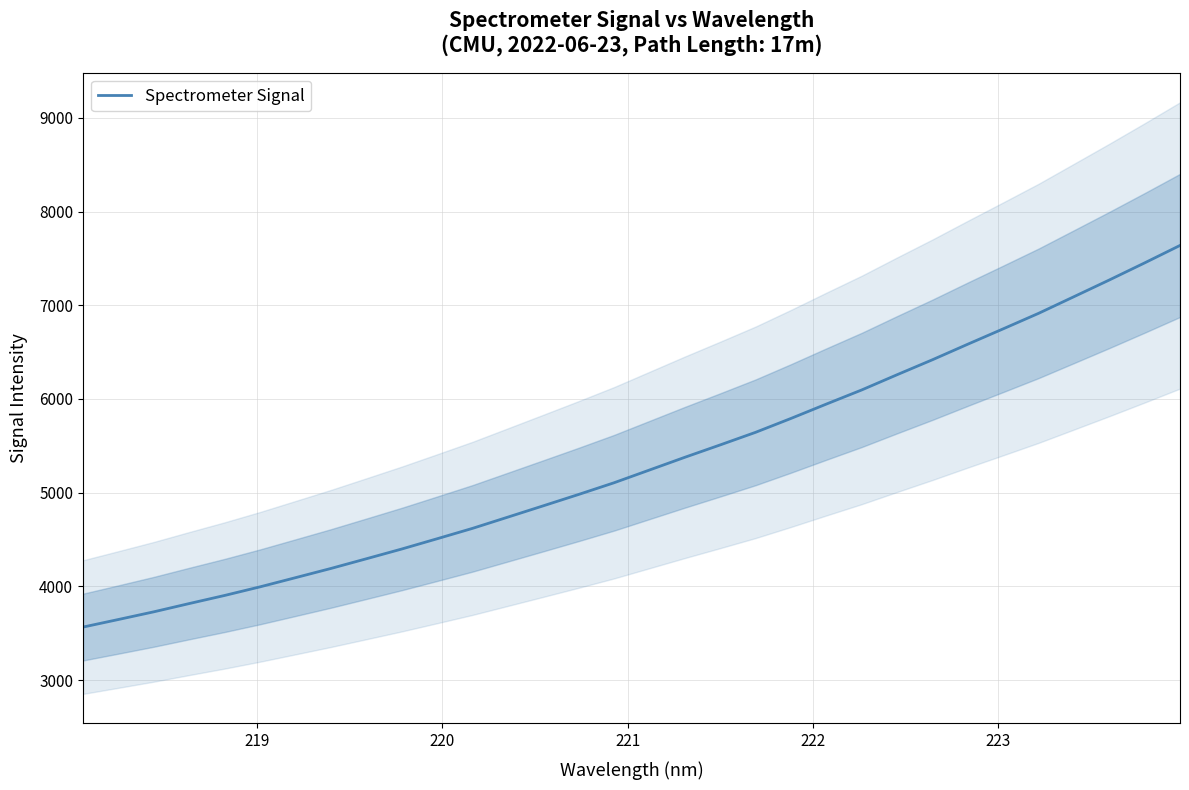

What is the greatest value displayed?

7637.7